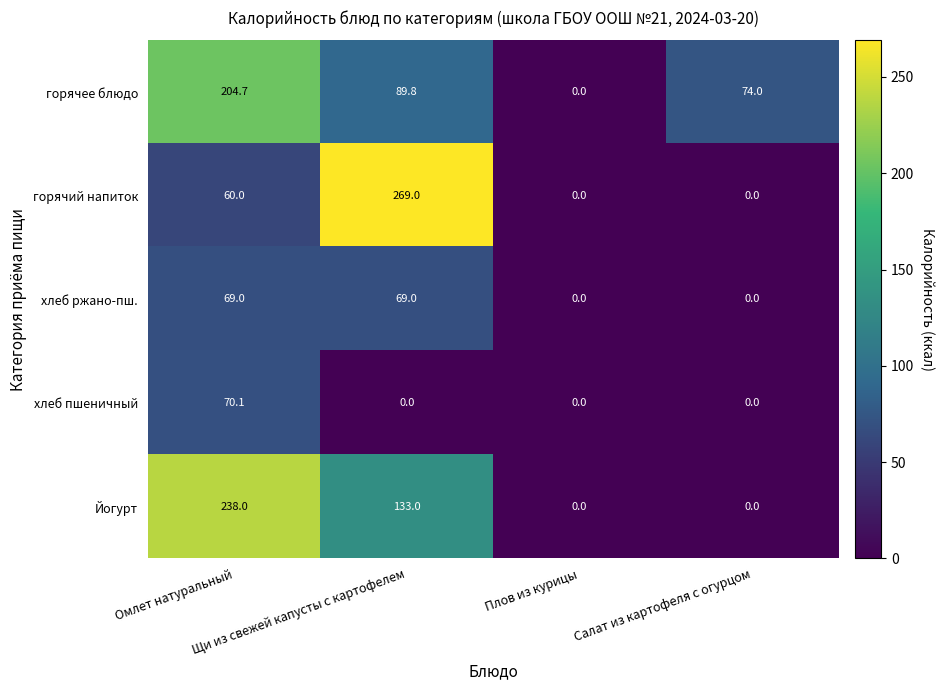

What is the sum of all горячий напиток values?

329.0